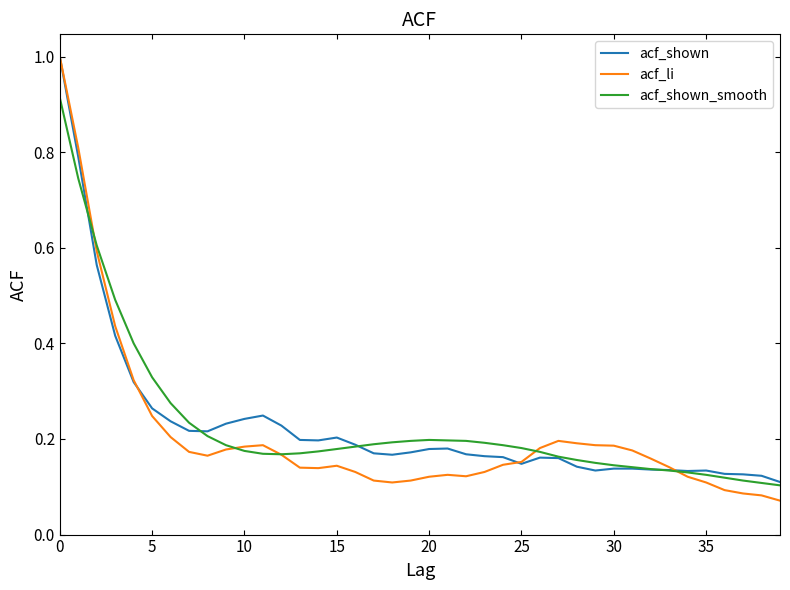

Which series has the largest range (max minus min)?

acf_li